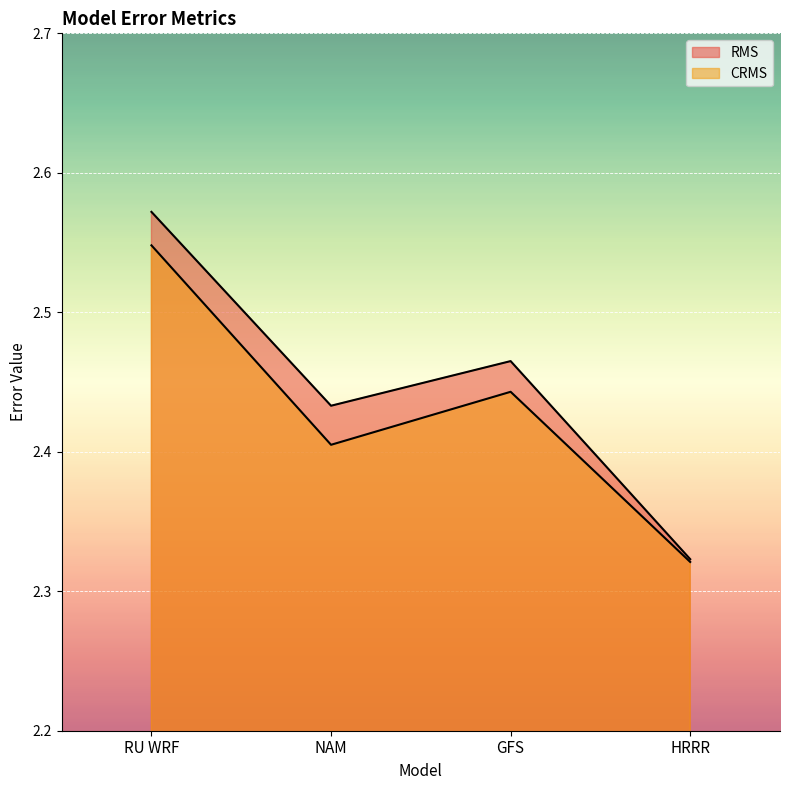

What is the difference between the maximum and minimum values in the CRMS series?

0.2